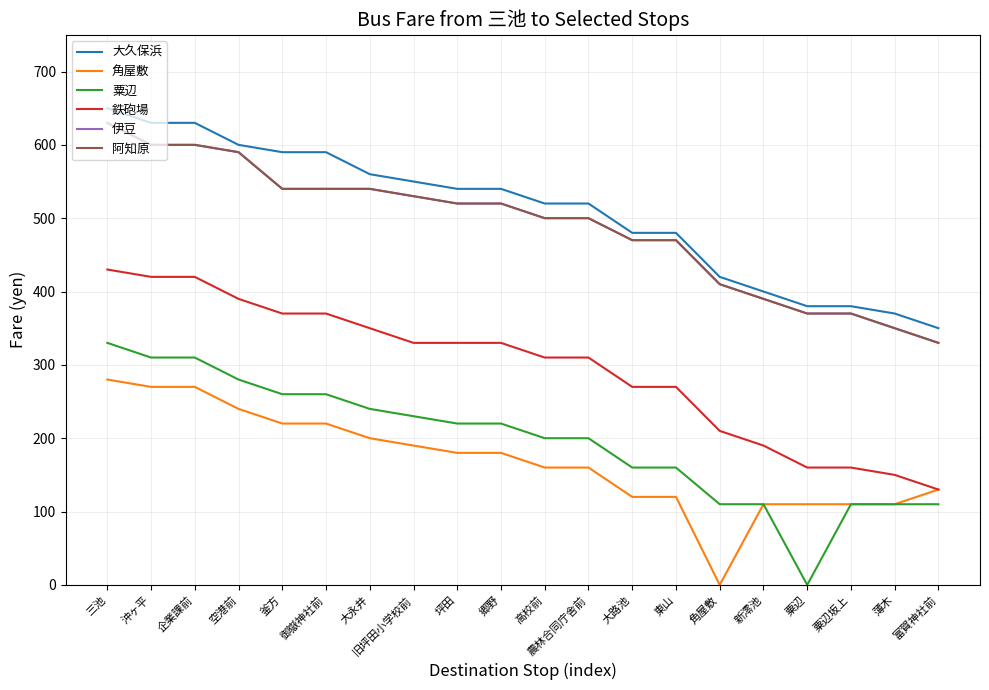

Does the chart display data point markers on the line(s)?

No